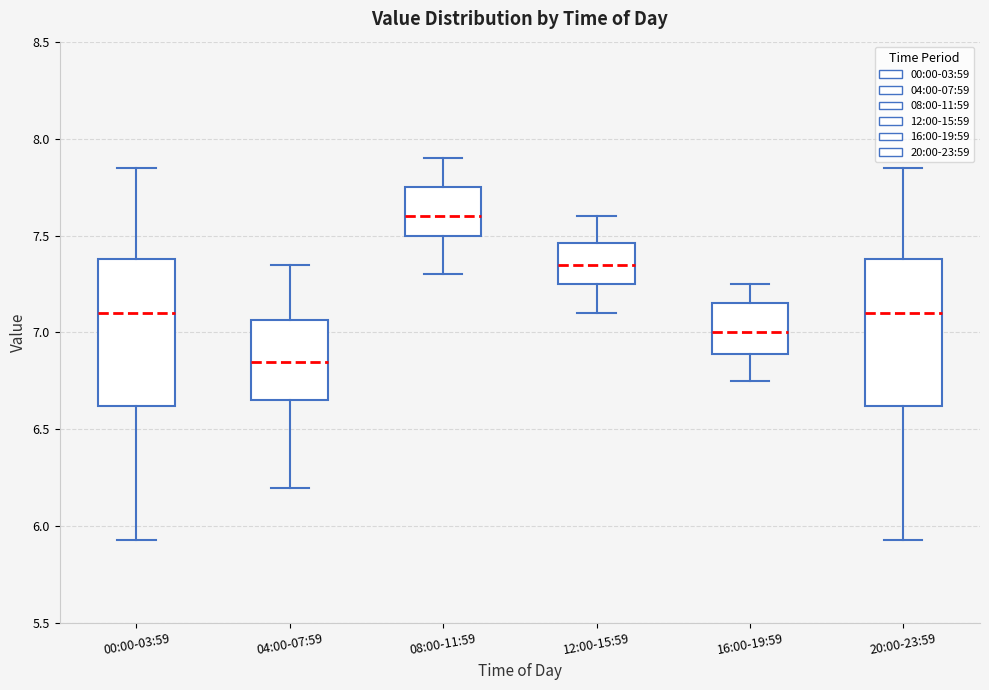

Where is the lower edge of the box for 12:00-15:59 on the y-axis? The values are not printed on the chart, so give them approximately, as read against the axis.

7.25